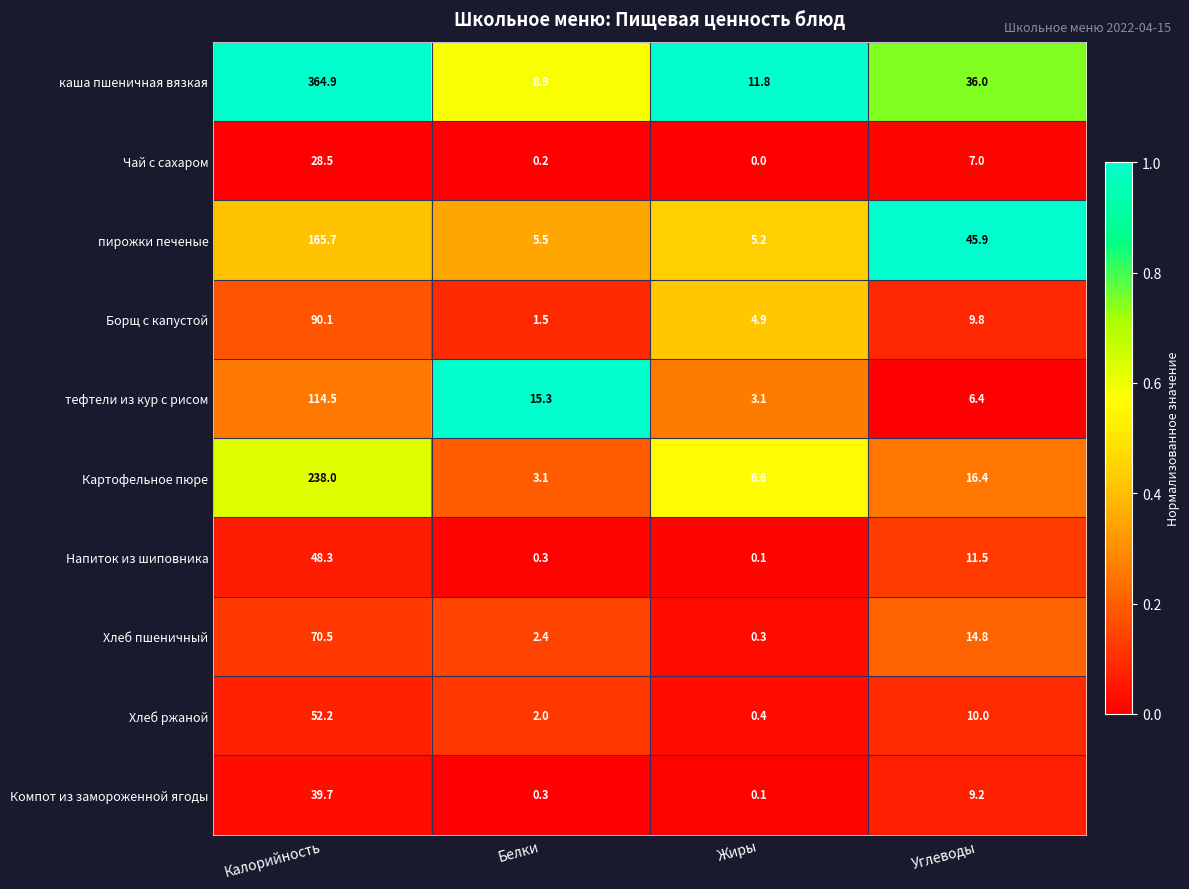

What is the spread (max minus min) of values at Белки?

15.1